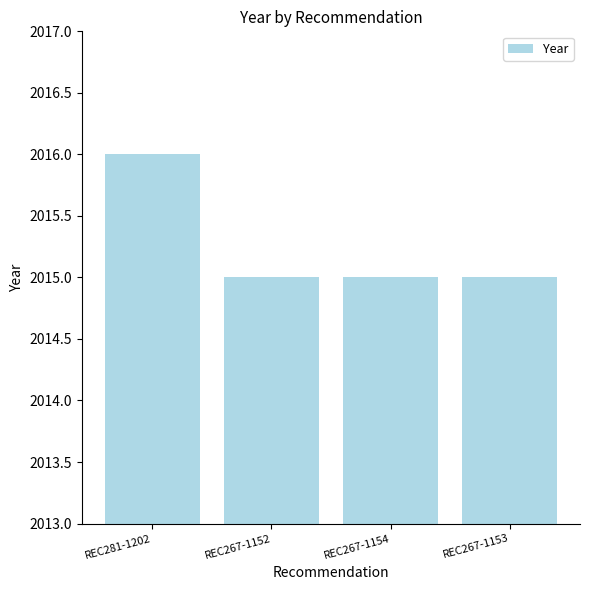

What value does the data have at REC267-1154?

2015